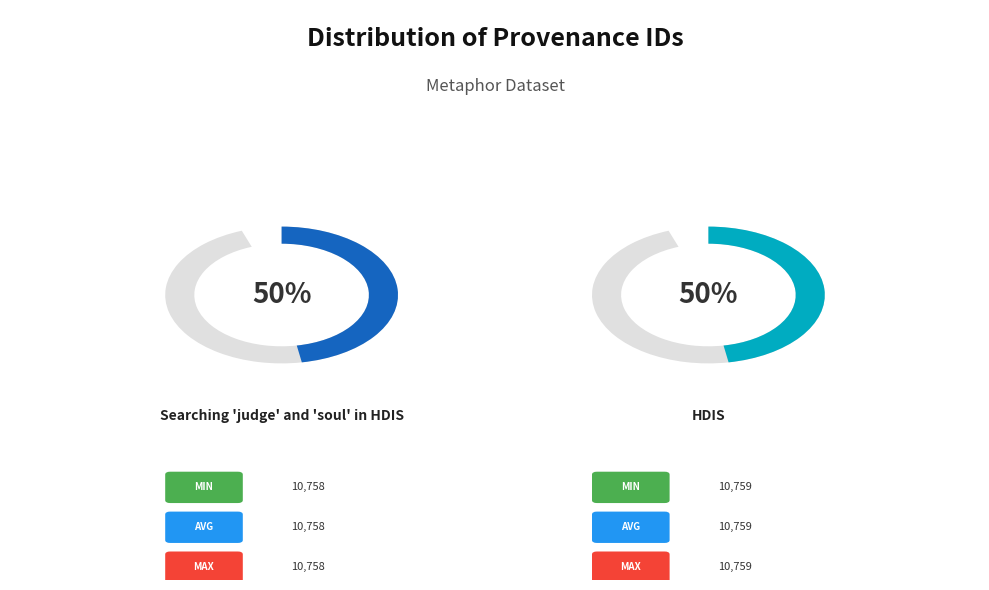

Which category has the smallest portion of the pie?

Searching 'judge' and 'soul' in HDIS